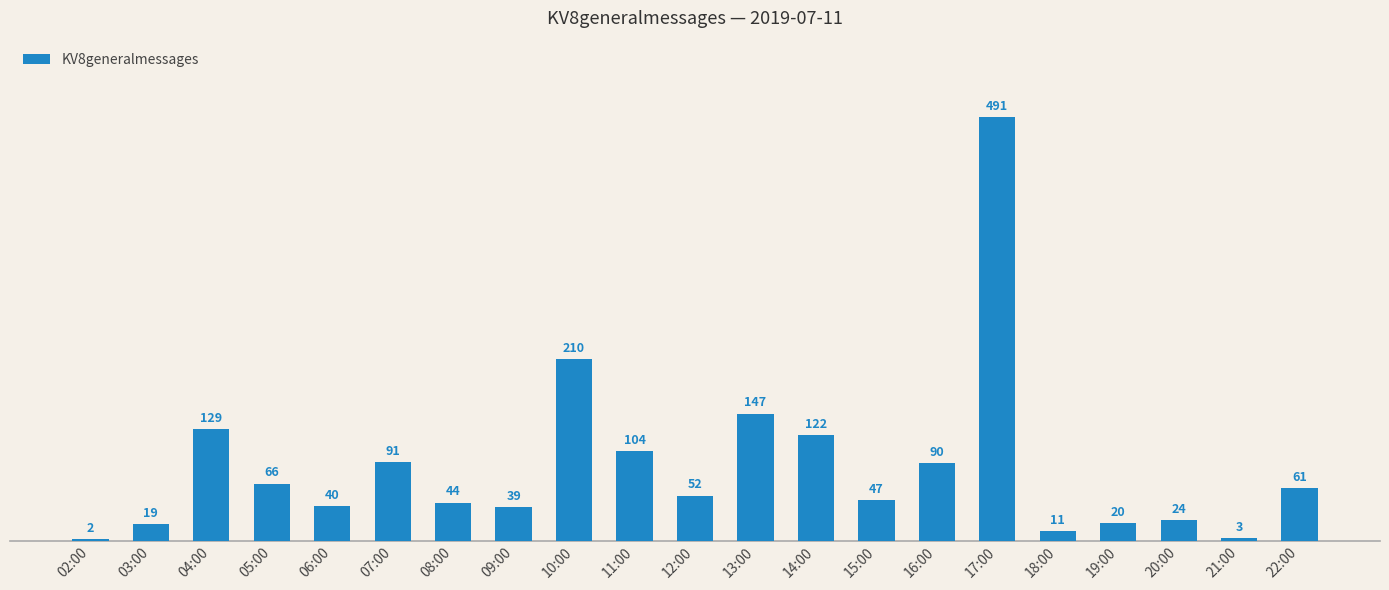

Reading right to left, transcribe all the data shown in this chart.

61	3	24	20	11	491	90	47	122	147	52	104	210	39	44	91	40	66	129	19	2